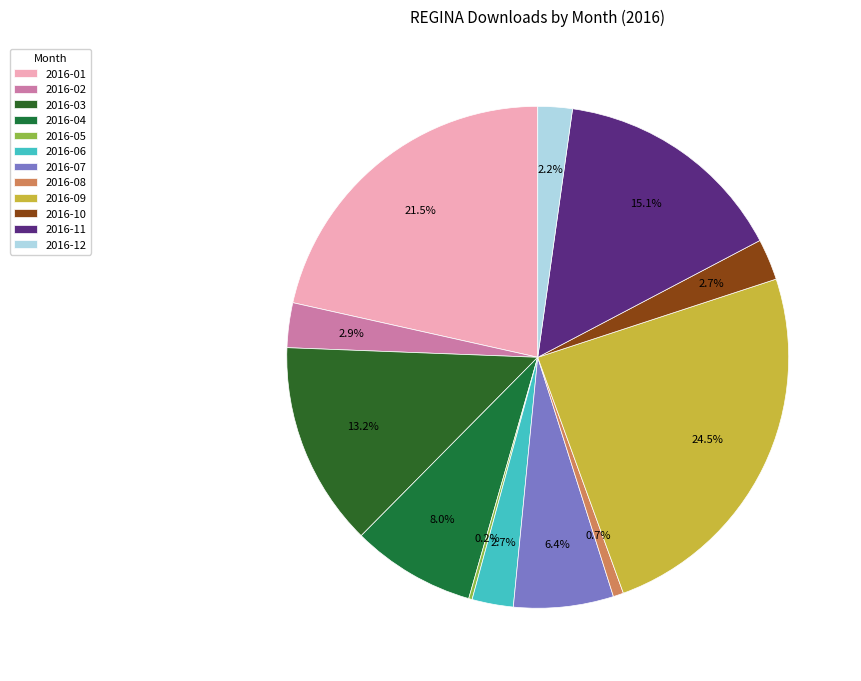

How many slices are in this pie chart?

12